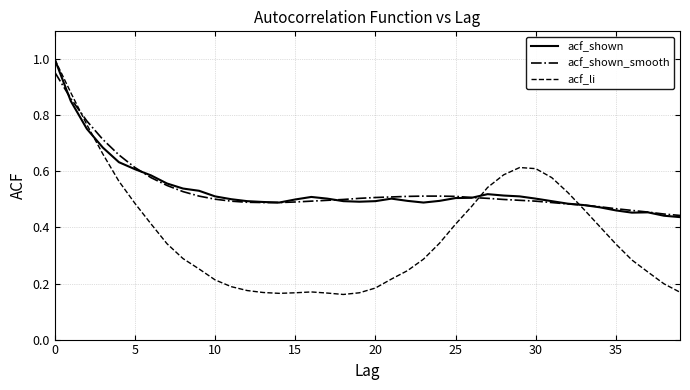

Which series has the largest range (max minus min)?

acf_li